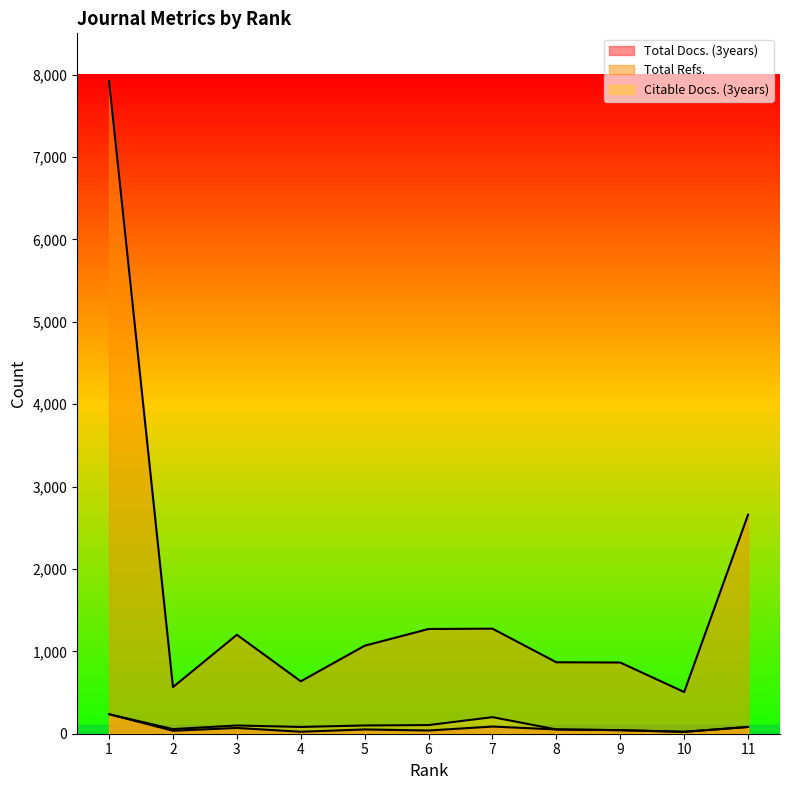

Reading left to right, list all the values displayed in this chart.

Total Docs. (3years): 237	36	70	24	52	39	87	52	43	23	82
Total Refs.: 7920	566	1201	636	1068	1271	1275	867	864	506	2657
Citable Docs. (3years): 236	56	100	82	100	105	201	52	43	23	82